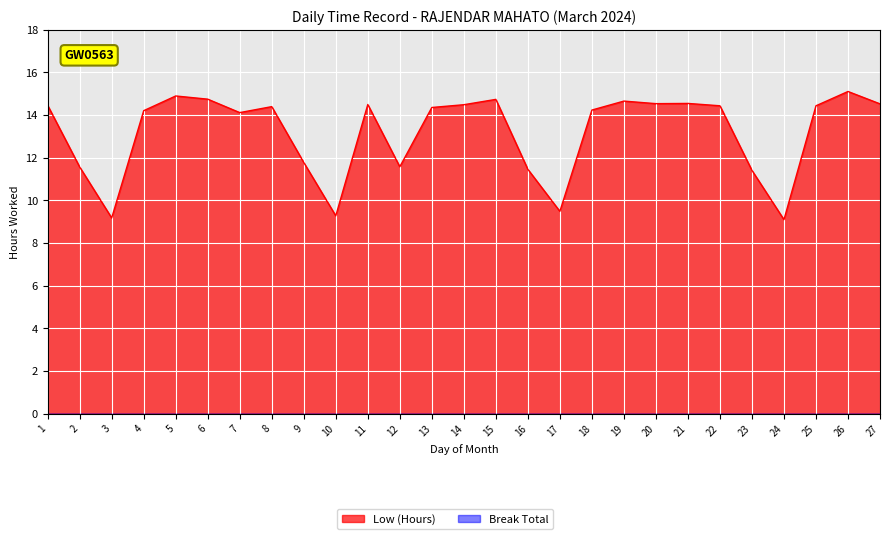

Which category has the lowest value across all series?

24